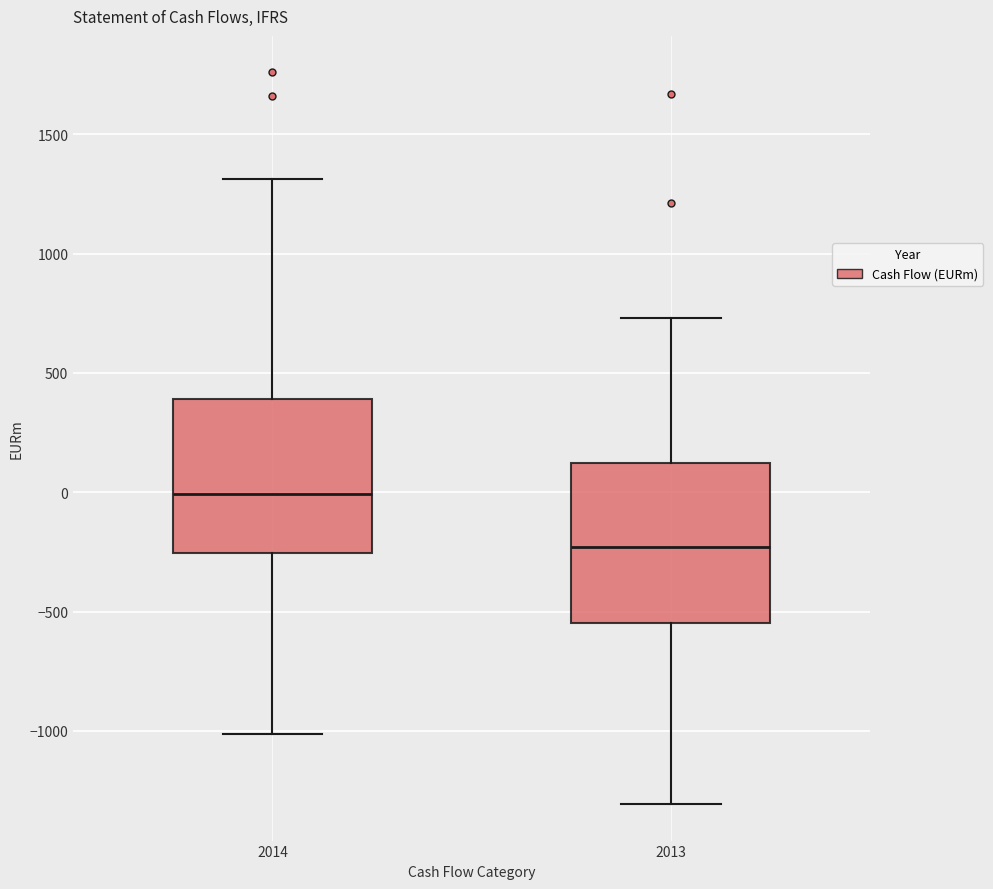

Reading left to right, transcribe this box plot: for each box, give where its median line is, the range the box spans, and where its two whiskers end, as read against the y-axis. The values are not printed on the chart, so give them approximately, as read against the axis.

2014: median 0, box -250 to 400, whiskers -1000 to 1300
2013: median -250, box -550 to 100, whiskers -1300 to 750